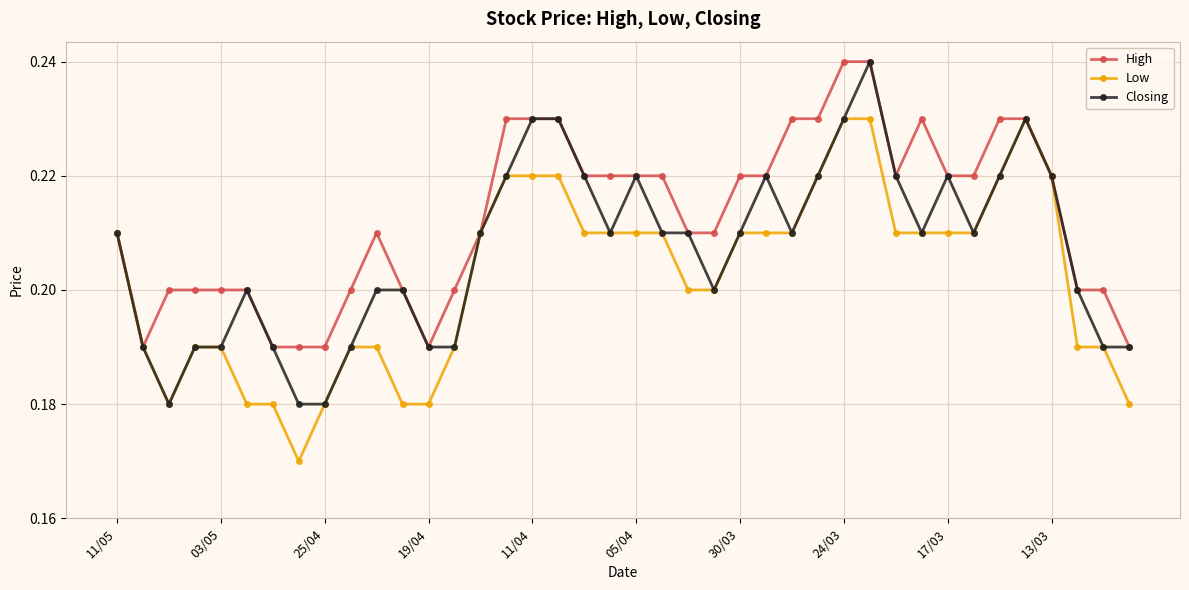

Rank the series by their average value, from lowest to highest.

Low, Closing, High